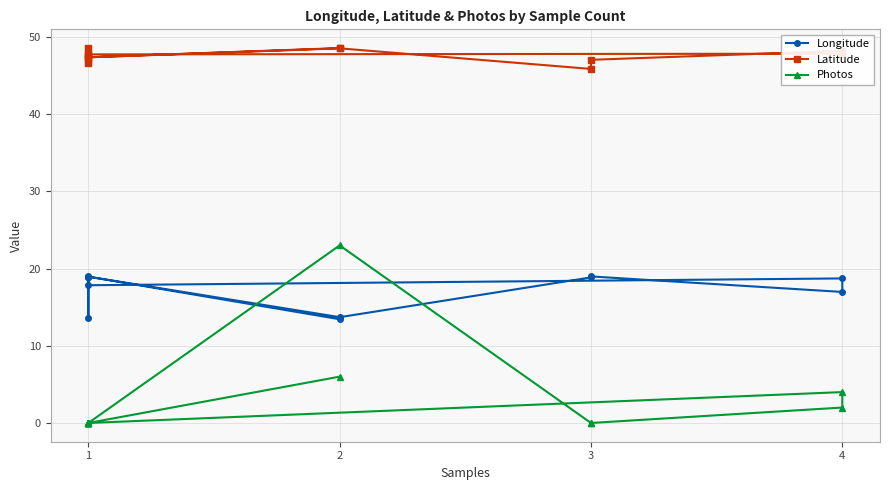

What is the sum of all Latitude values?

618.4